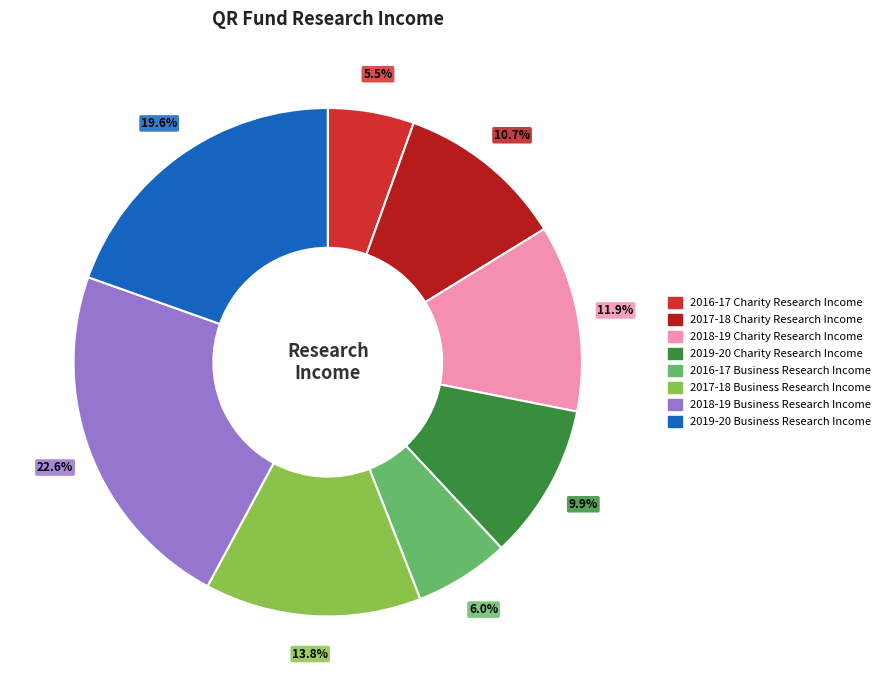

To the nearest percent, what is the combined percentage of 2018-19 Charity Research Income and 2019-20 Charity Research Income?

22%